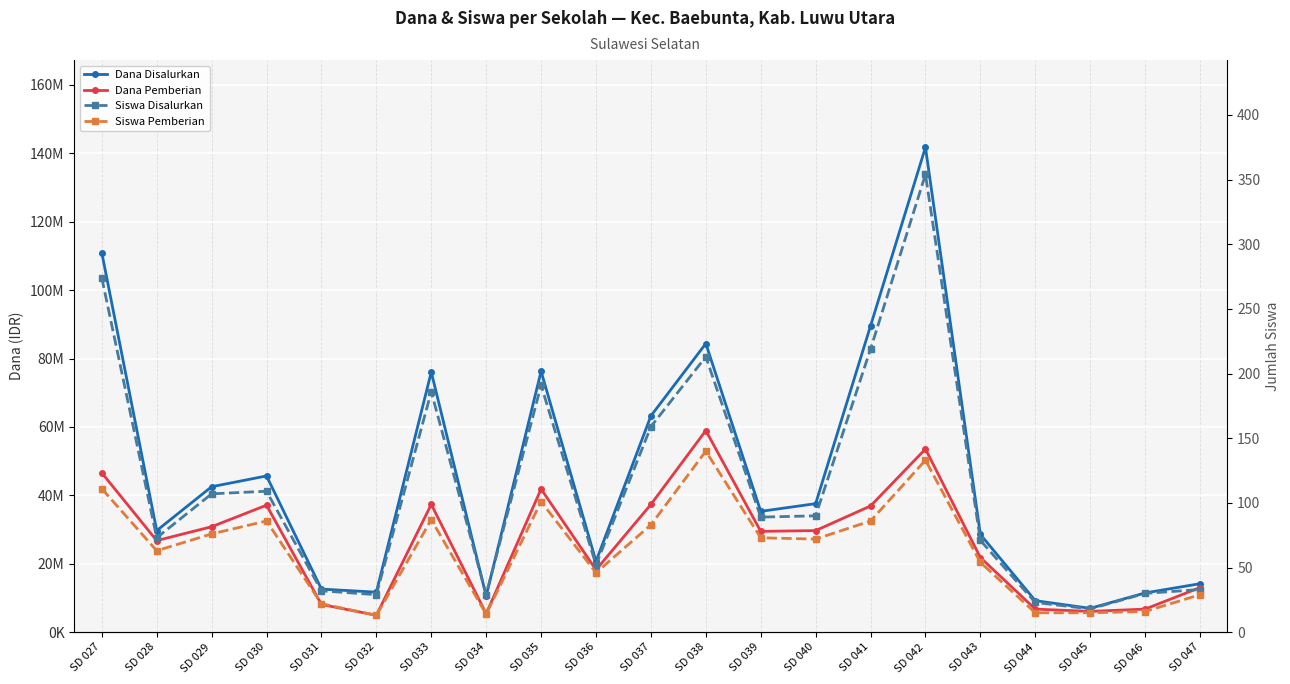

Reading left to right, extract all data points from this chart.

Dana Disalurkan: 110925000	29700000	42525000	45675000	12600000	11700000	76050000	10575000	76275000	20700000	63225000	84375000	35325000	37575000	89550000	141750000	28575000	9225000	6975000	11475000	14175000
Dana Pemberian: 46575000	26775000	30825000	37125000	8100000	4950000	37350000	5400000	41850000	18225000	37350000	58950000	29475000	29700000	36900000	53550000	21825000	6750000	6075000	6750000	13050000
Siswa Disalurkan: 274	73	107	109	32	29	186	29	191	52	159	213	89	90	219	354	71	23	18	30	33
Siswa Pemberian: 111	63	76	86	22	13	87	14	101	46	83	140	73	72	86	133	54	15	15	16	29